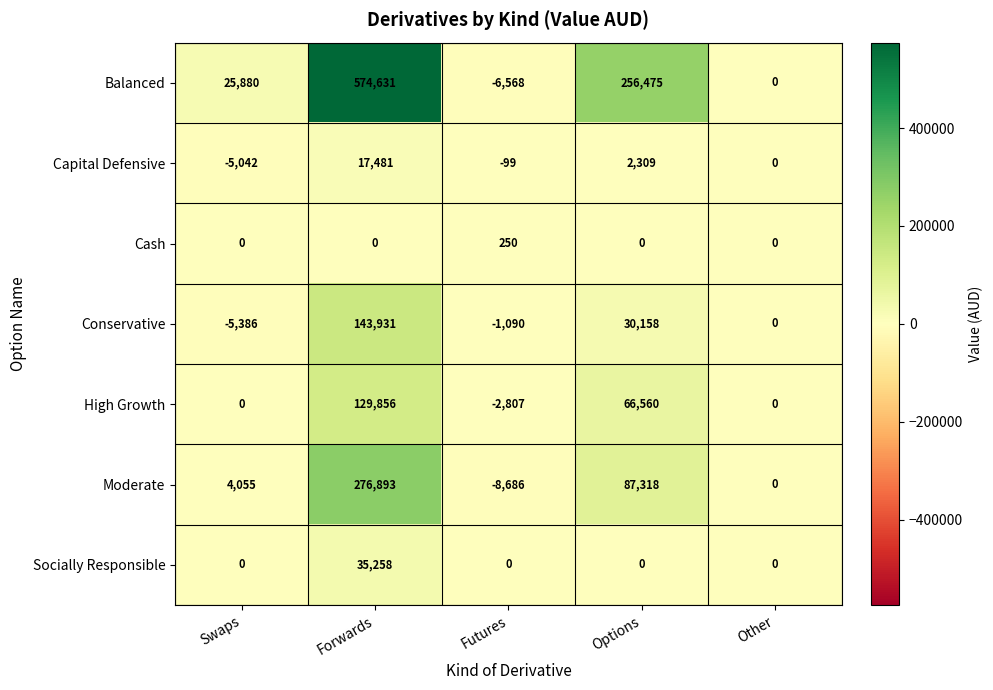

Which series has the largest total across all categories?

Balanced